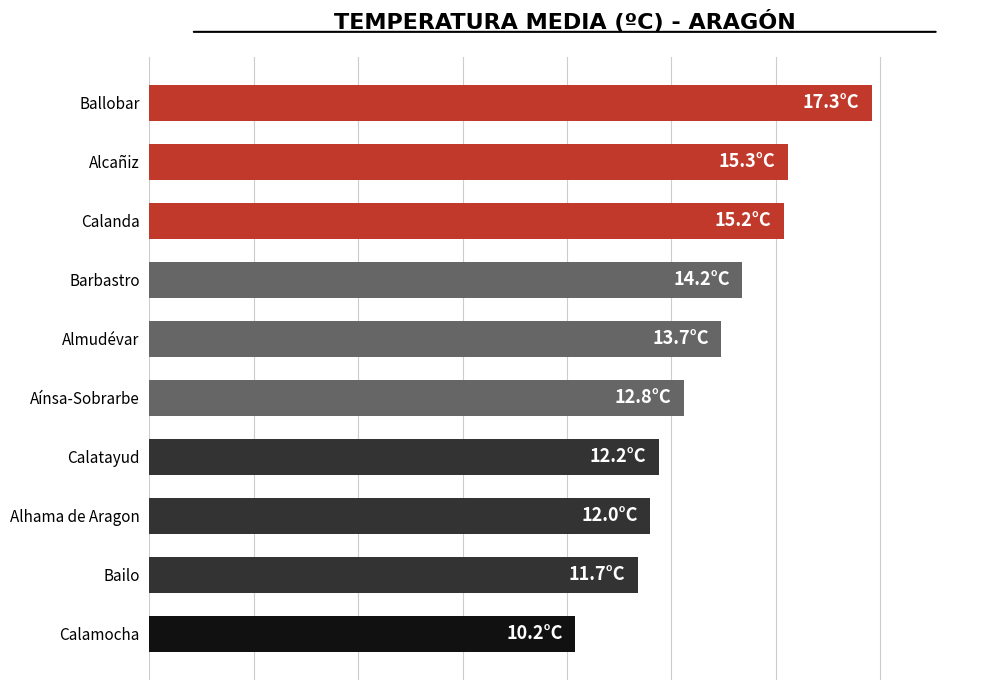

Where is the data nearest to the value 13?

Aínsa-Sobrarbe